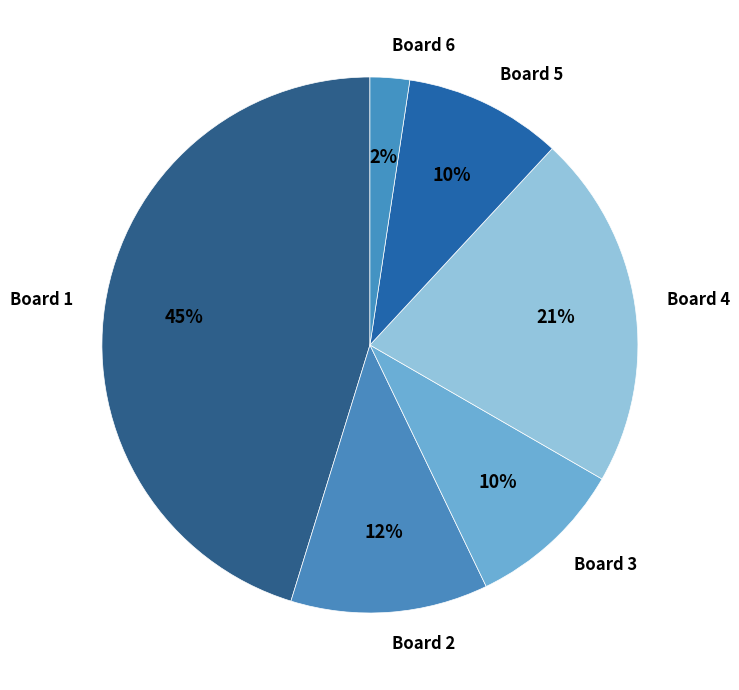

Between Board 4 and Board 6, which is larger?

Board 4